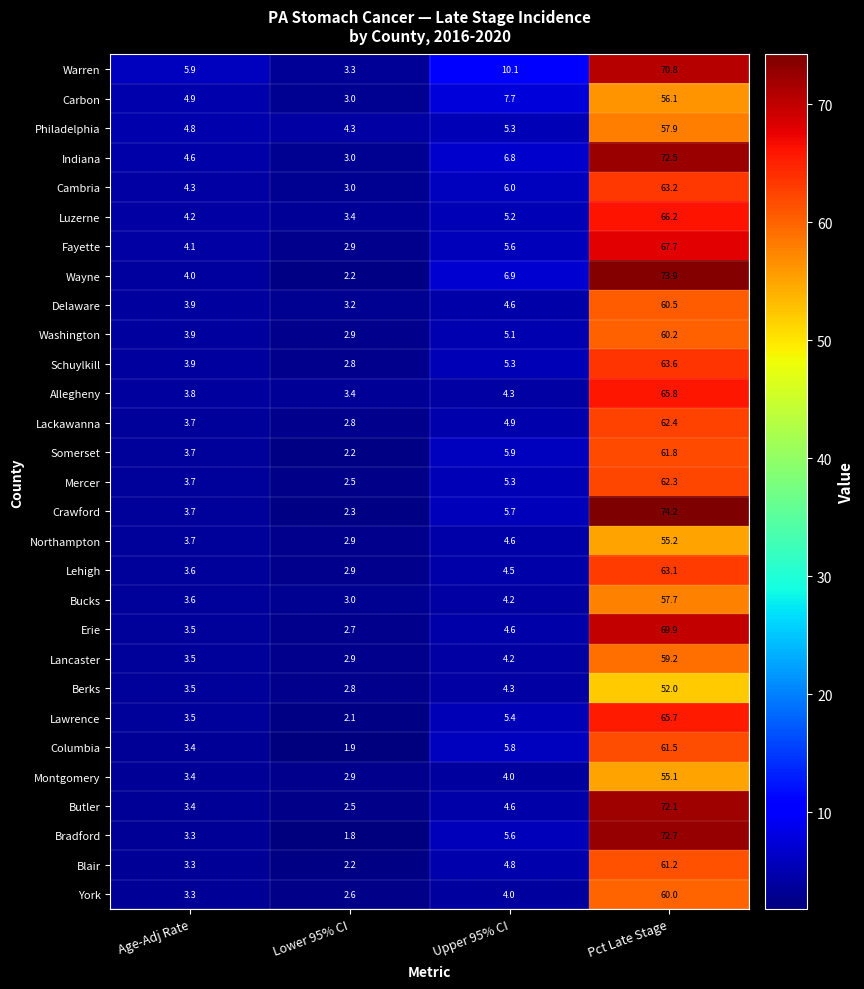

At which label does Bradford first exceed 5?

Upper 95% CI